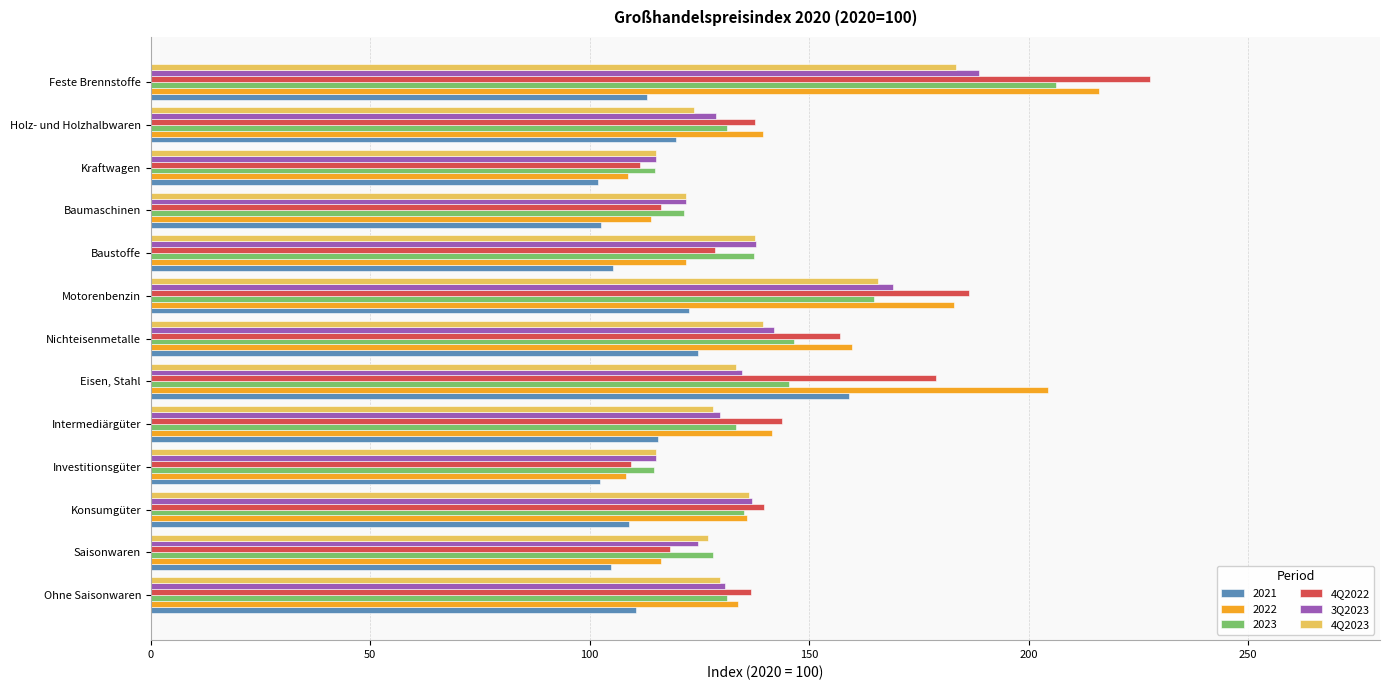

What is the average value of the 4Q2022 series?

145.5